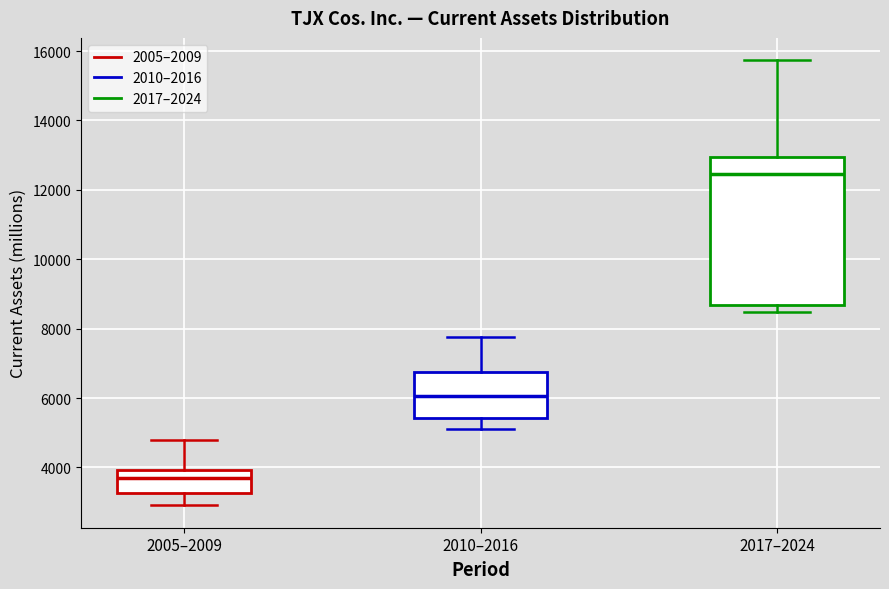

Which box's median line is the lowest?

2005–2009